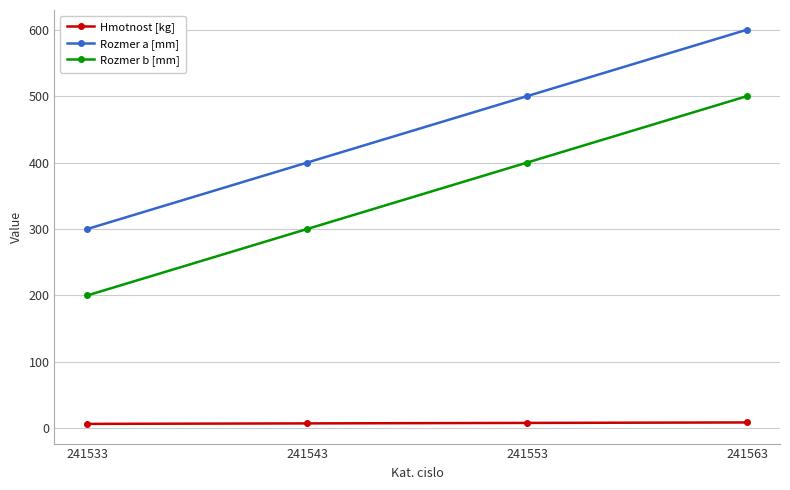

What are all the series names shown in the legend?

Hmotnost [kg], Rozmer a [mm], Rozmer b [mm]